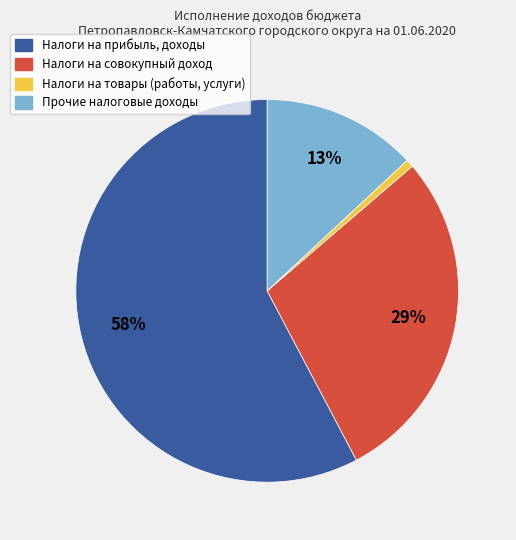

To the nearest percent, what is the average slice percentage?

25%